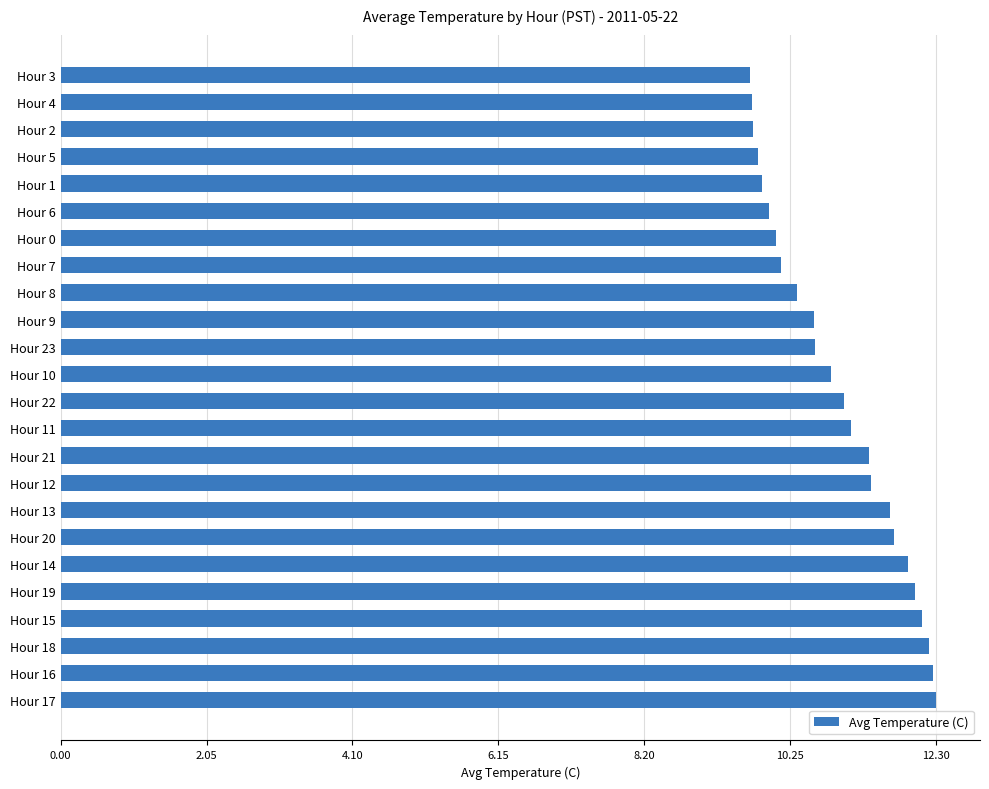

What is the sum of the values at Hour 14 and Hour 9?

22.5